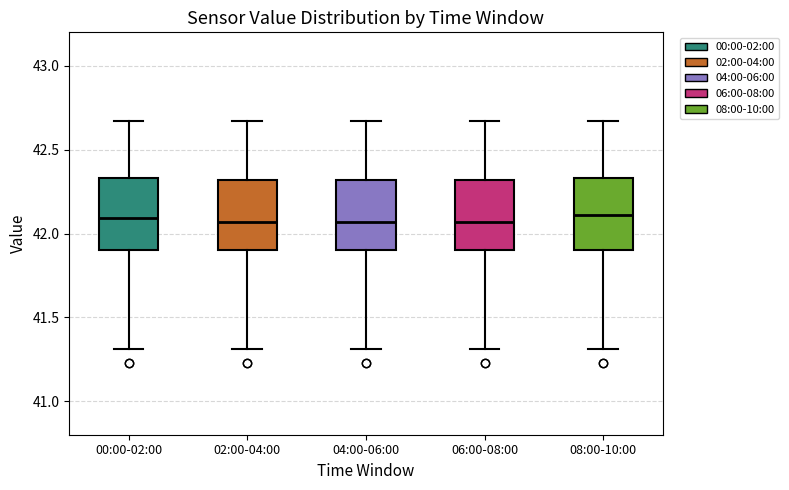

Reading left to right, read every box against the y-axis: the position of its median line, the range the box covers, and the ends of its whiskers. The values are not printed on the chart, so give them approximately, as read against the axis.

00:00-02:00: median 42.10, box 41.90 to 42.35, whiskers 41.30 to 42.65
02:00-04:00: median 42.05, box 41.90 to 42.30, whiskers 41.30 to 42.65
04:00-06:00: median 42.05, box 41.90 to 42.30, whiskers 41.30 to 42.65
06:00-08:00: median 42.05, box 41.90 to 42.30, whiskers 41.30 to 42.65
08:00-10:00: median 42.10, box 41.90 to 42.35, whiskers 41.30 to 42.65